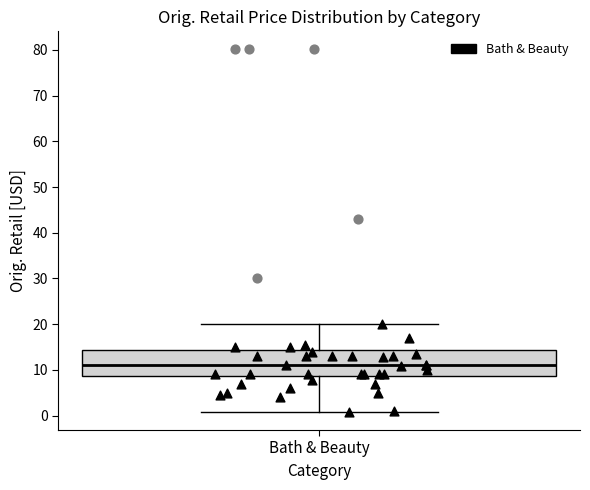

Where does the median line of the box for Bath & Beauty sit on the y-axis? The values are not printed on the chart, so give them approximately, as read against the axis.

11